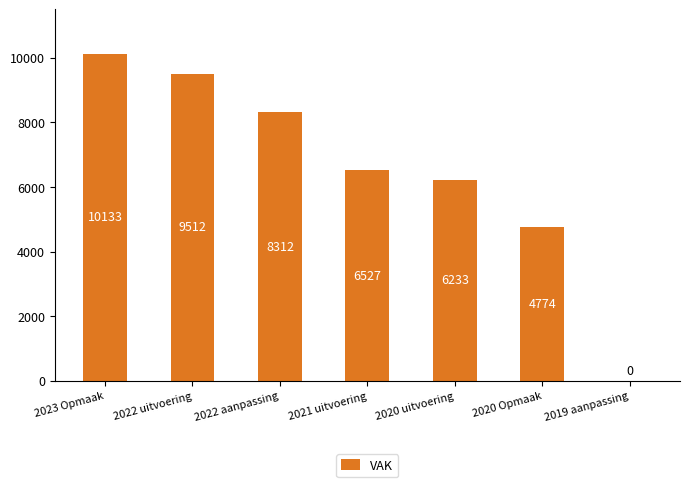

How many values are above zero?

6